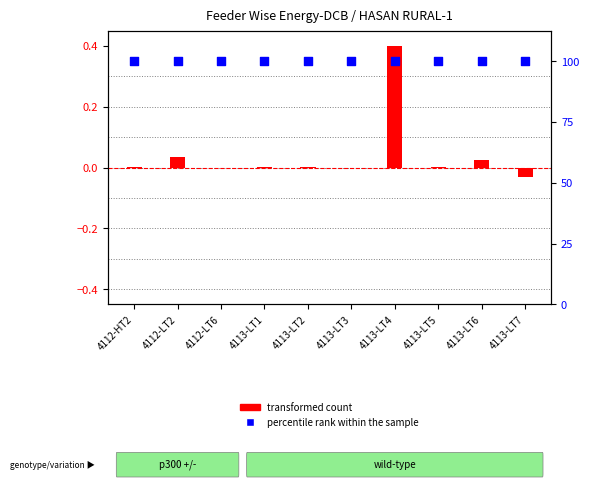

What is the total value across all series at 4113-LT3?

100.0